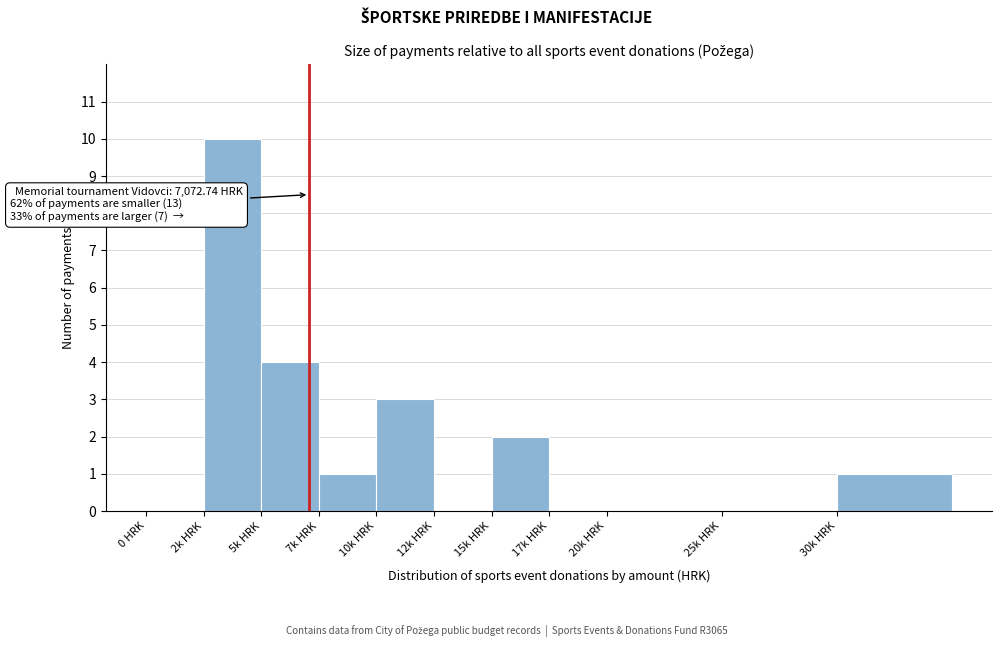

Reading left to right, transcribe all the data shown in this chart.

0 HRK=0	2k HRK=10	5k HRK=4	7k HRK=1	10k HRK=3	12k HRK=0	15k HRK=2	17k HRK=0	20k HRK=0	25k HRK=0	30k HRK=1